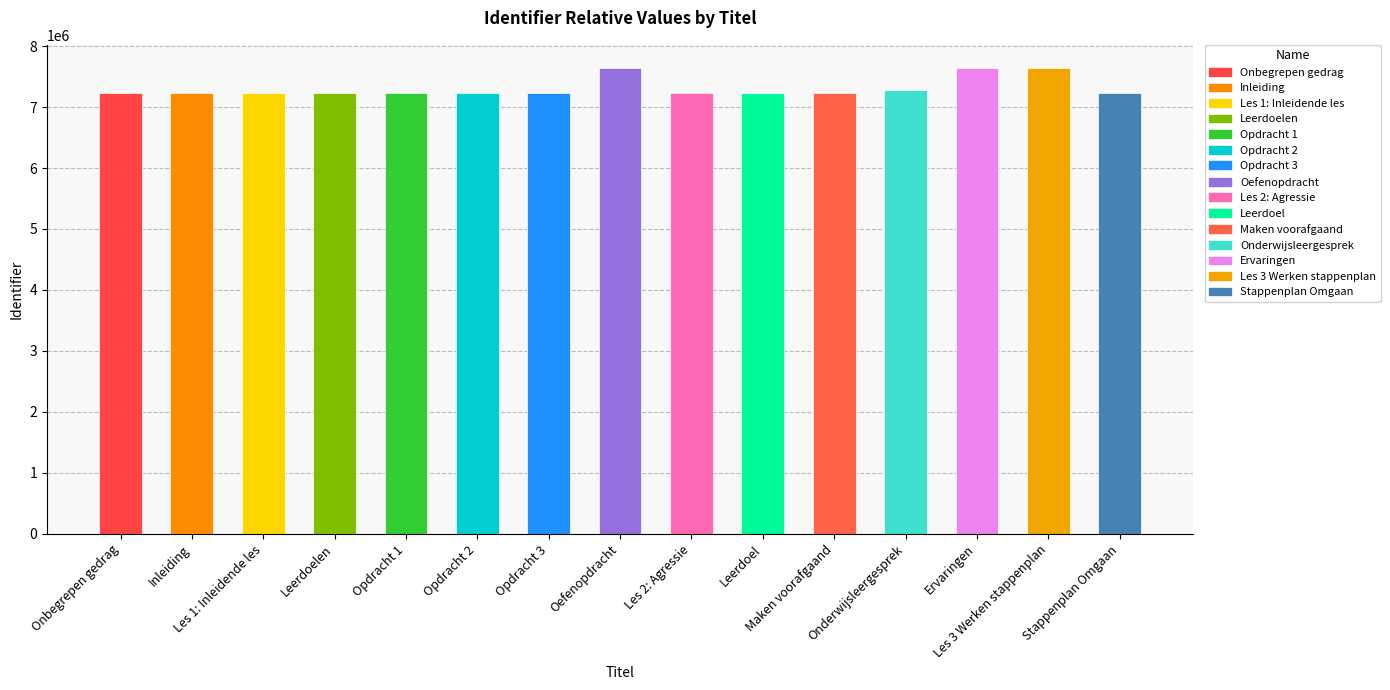

What is the label of the 12th bar from the right?

Leerdoelen